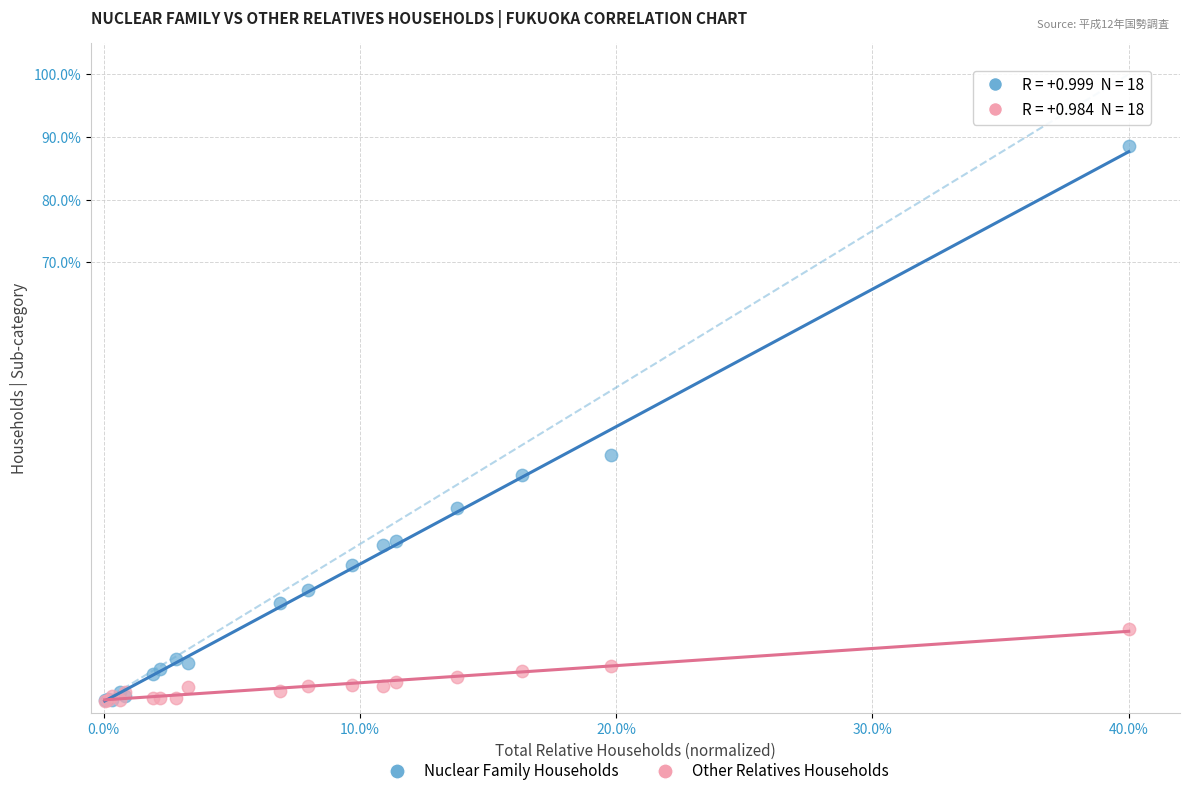

Which series reaches the maximum Y coordinate?

Nuclear Family Households